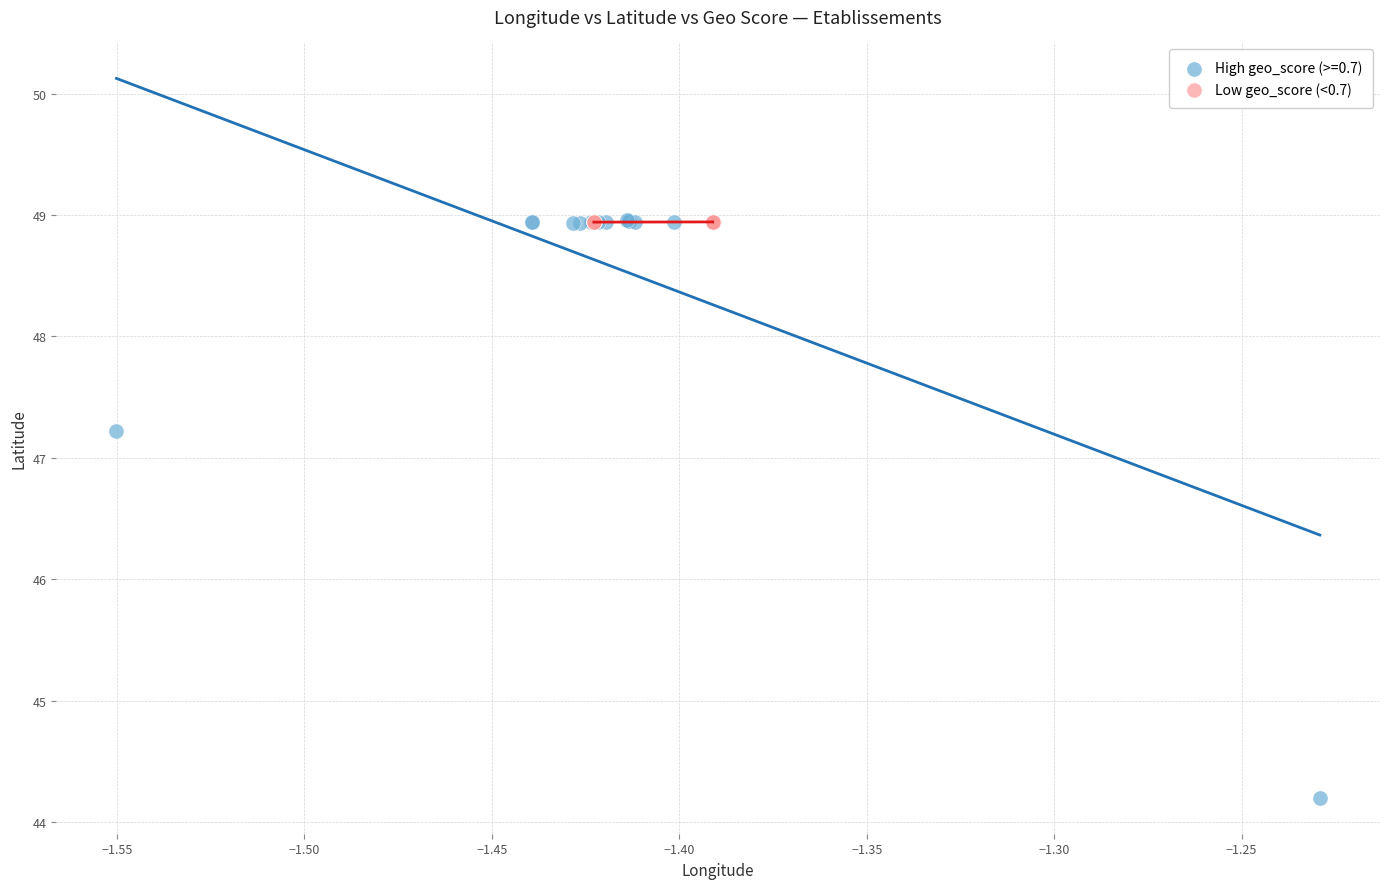

Which series reaches the minimum Y coordinate?

High geo_score (>=0.7)